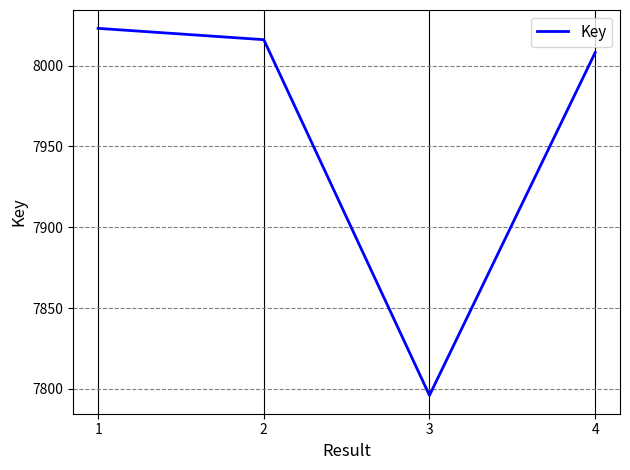

What is the approximate value at 1?

8023